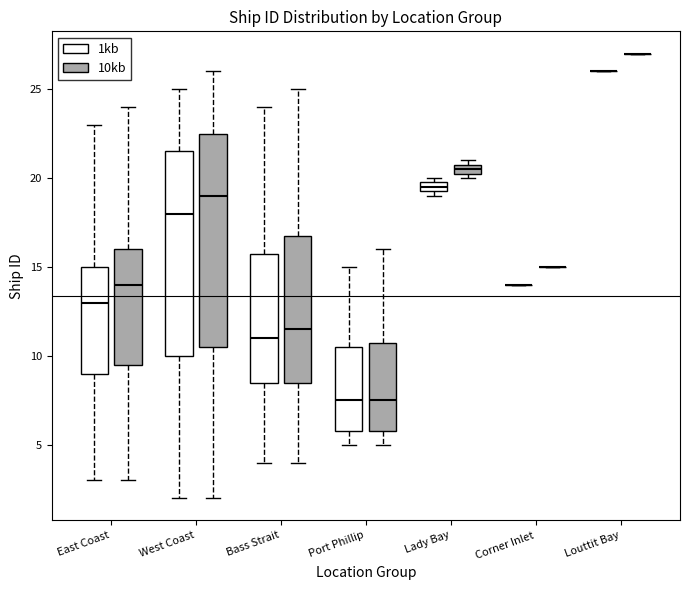

Where is the upper edge of the box for Port Phillip (1kb) on the y-axis? The values are not printed on the chart, so give them approximately, as read against the axis.

10.5